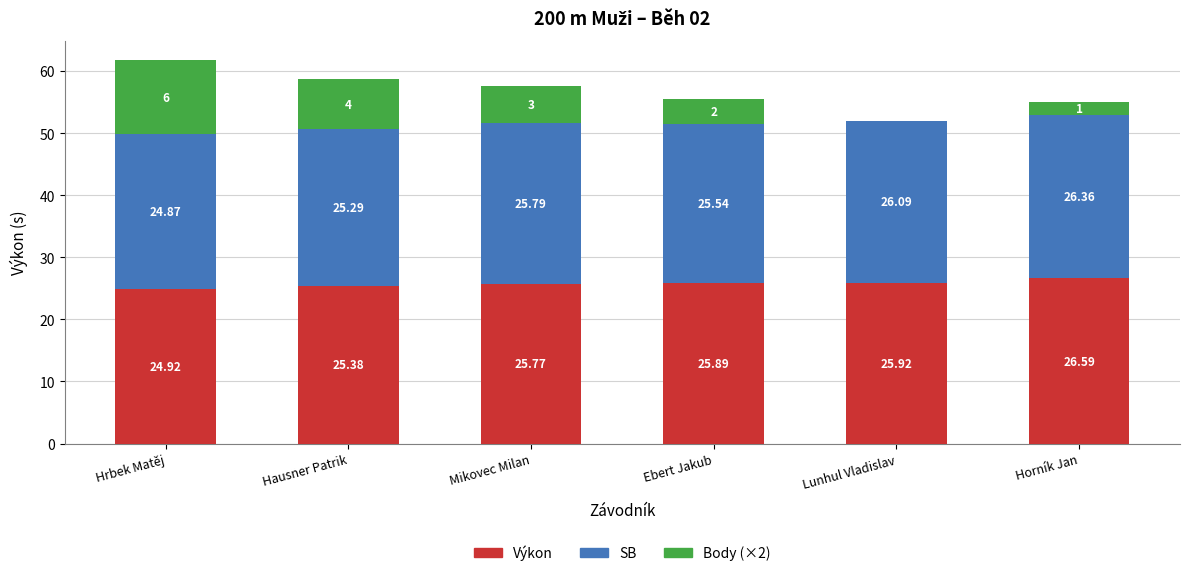

What is the total value across all series at Mikovec Milan?

57.6